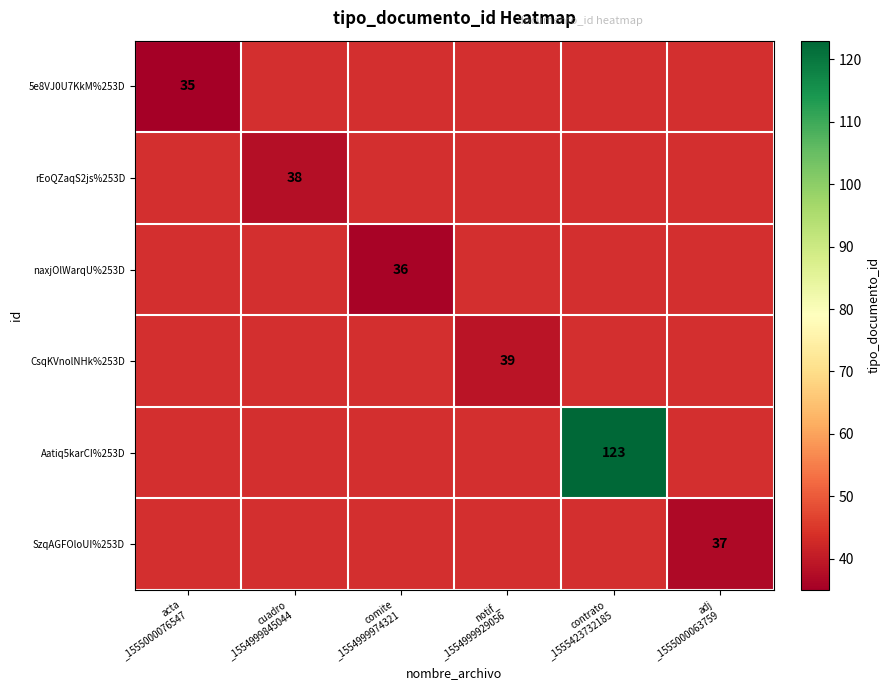

Is the value of Aatiq5karCI%253D at cuadro _1554999845044 greater than the value of SzqAGFOloUI%253D at adj _1555000063759?

No